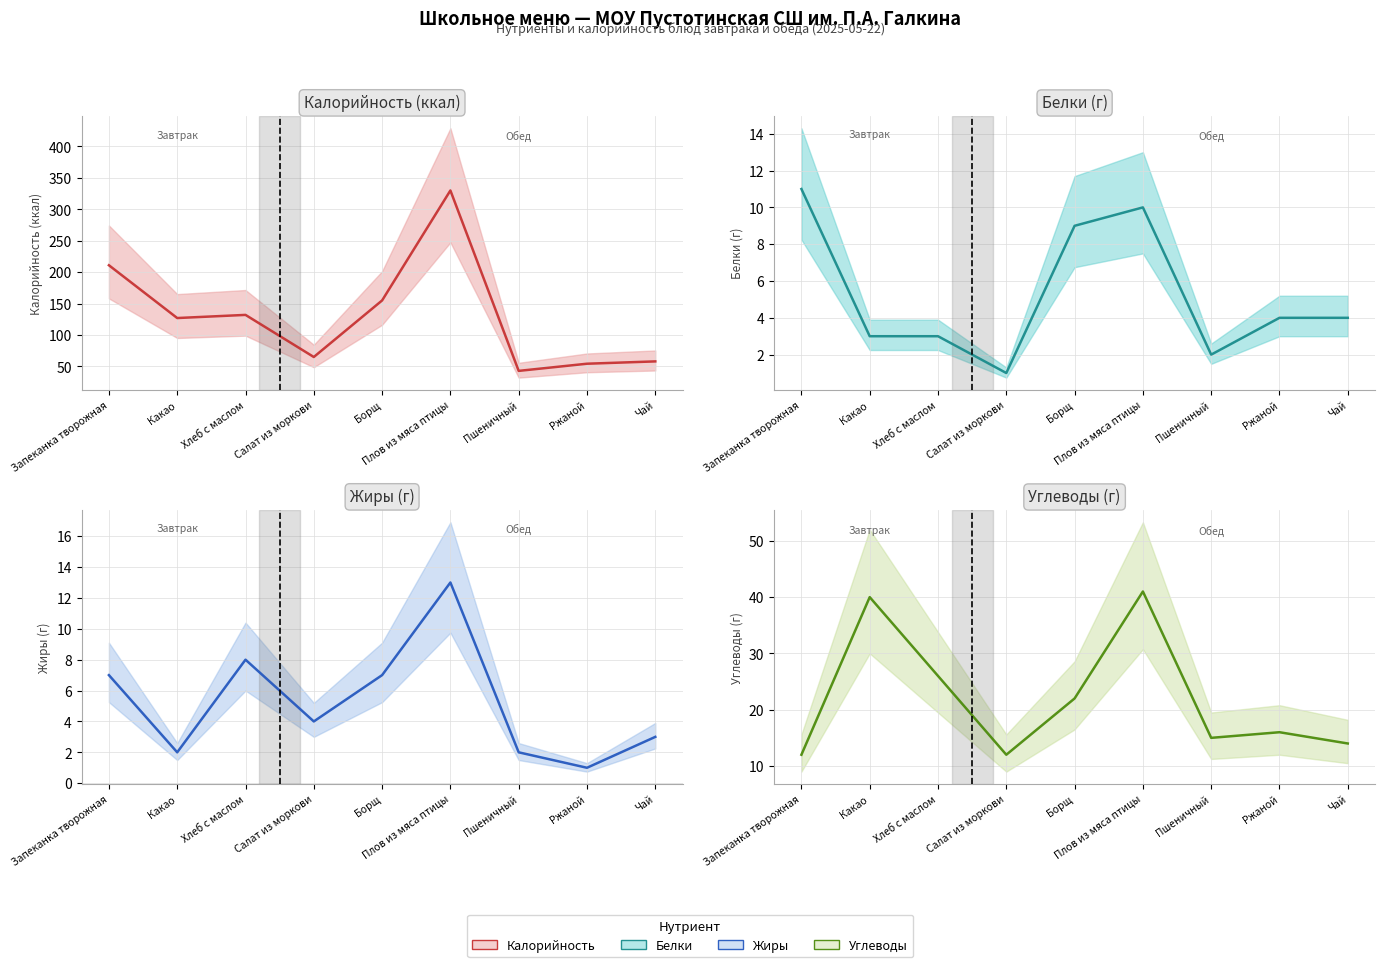

What position from the left is Чай?

9